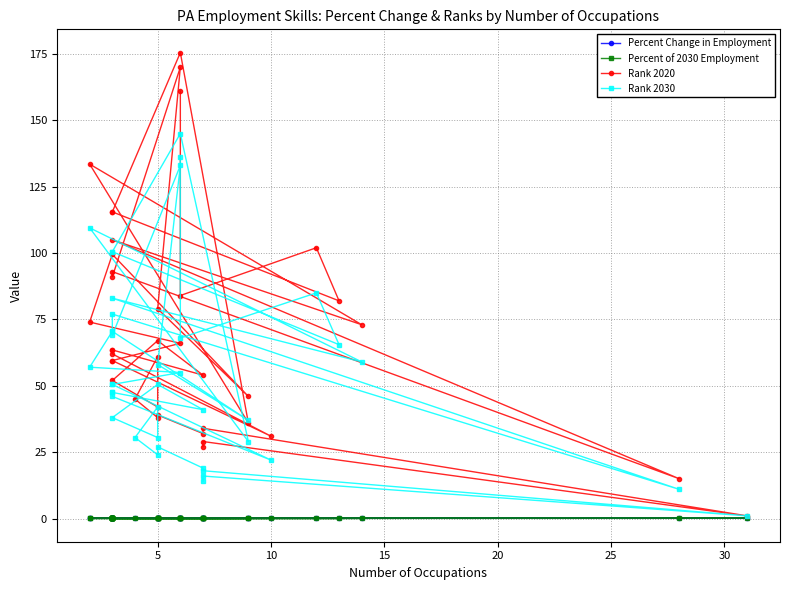

What is the greatest value displayed?

175.5